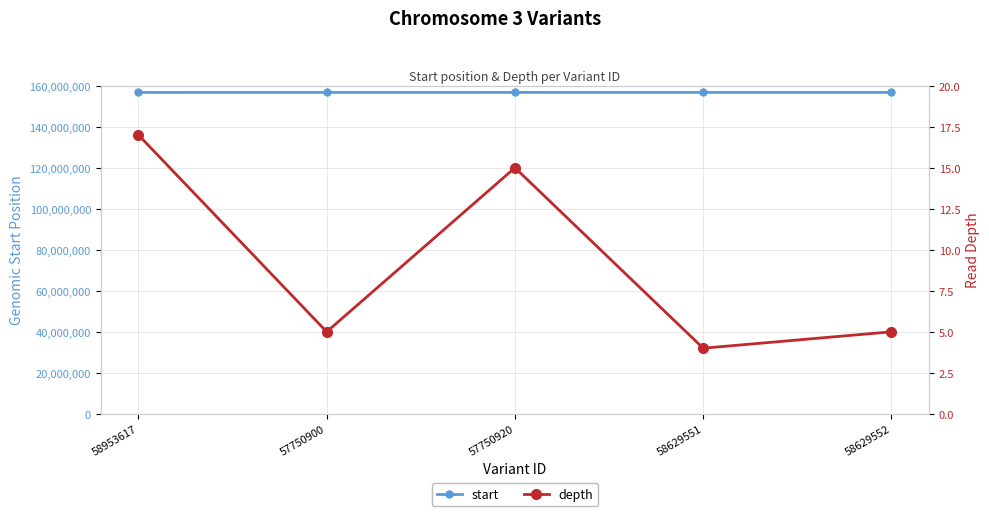

Where is the first local maximum for depth?

57750920